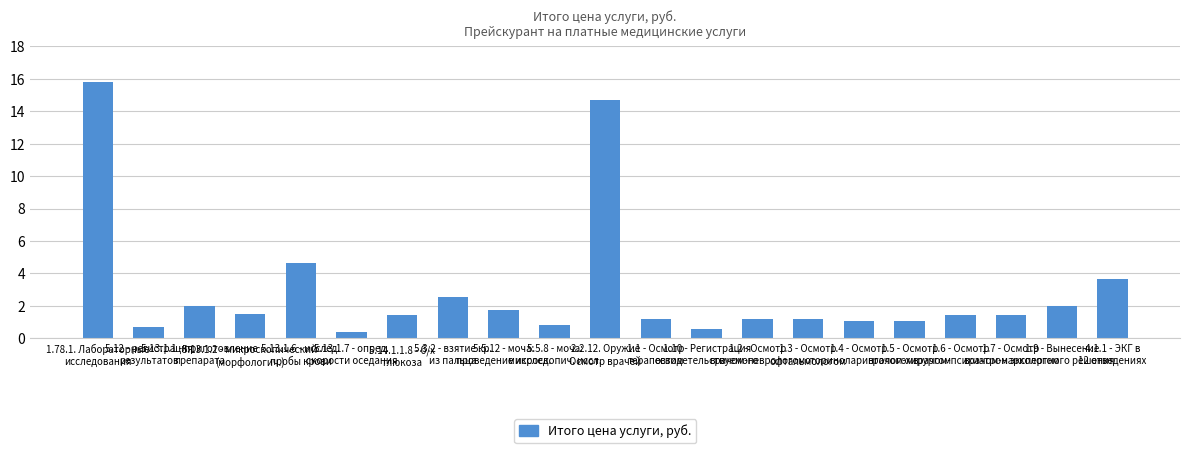

What is the value of the 16th bar from the left?

1.1